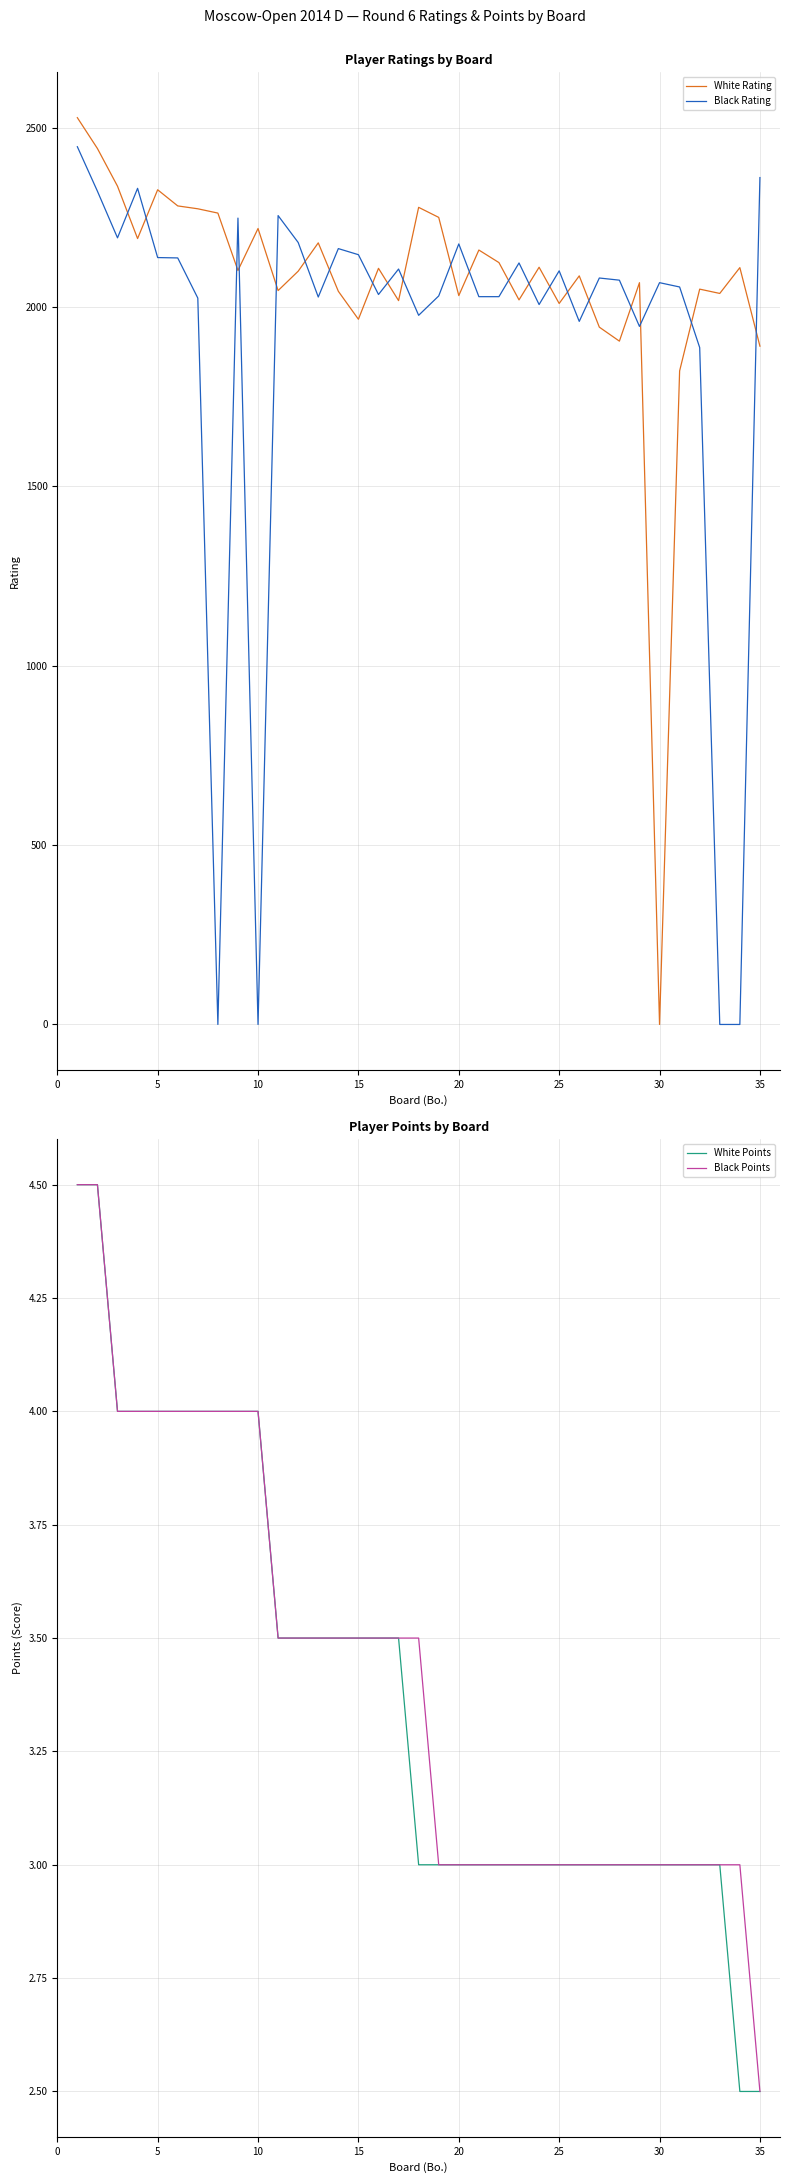

How many values in the Black Points series exceed 3?

18